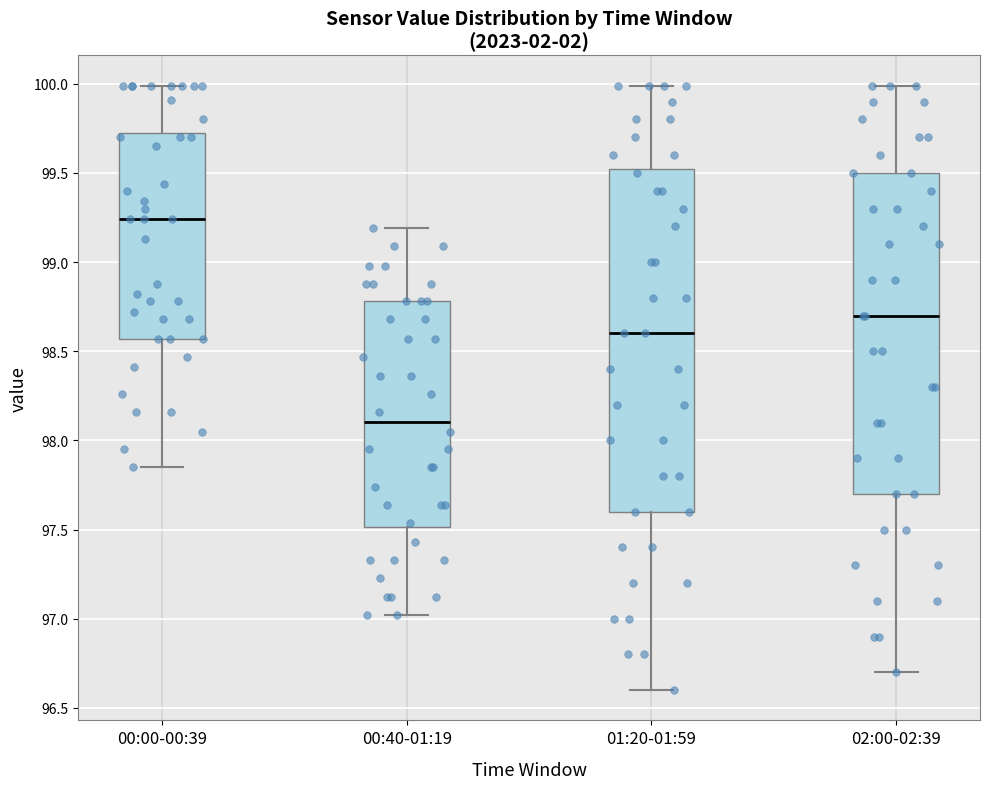

Comparing the boxes themselves (not the whiskers), which one is the tallest?

01:20-01:59